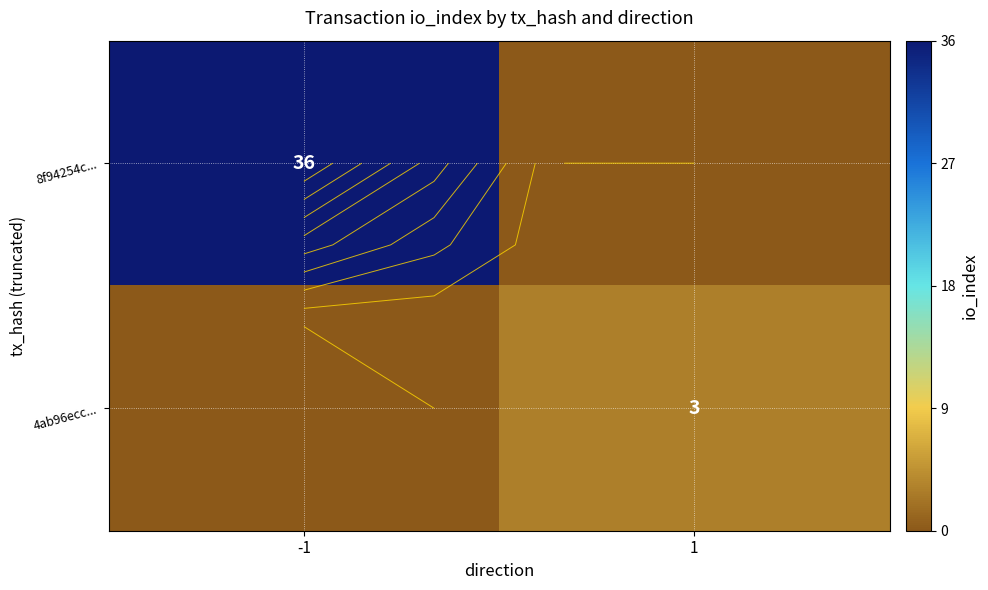

What is the difference between the 4ab96ecc... values at -1 and 1?

3